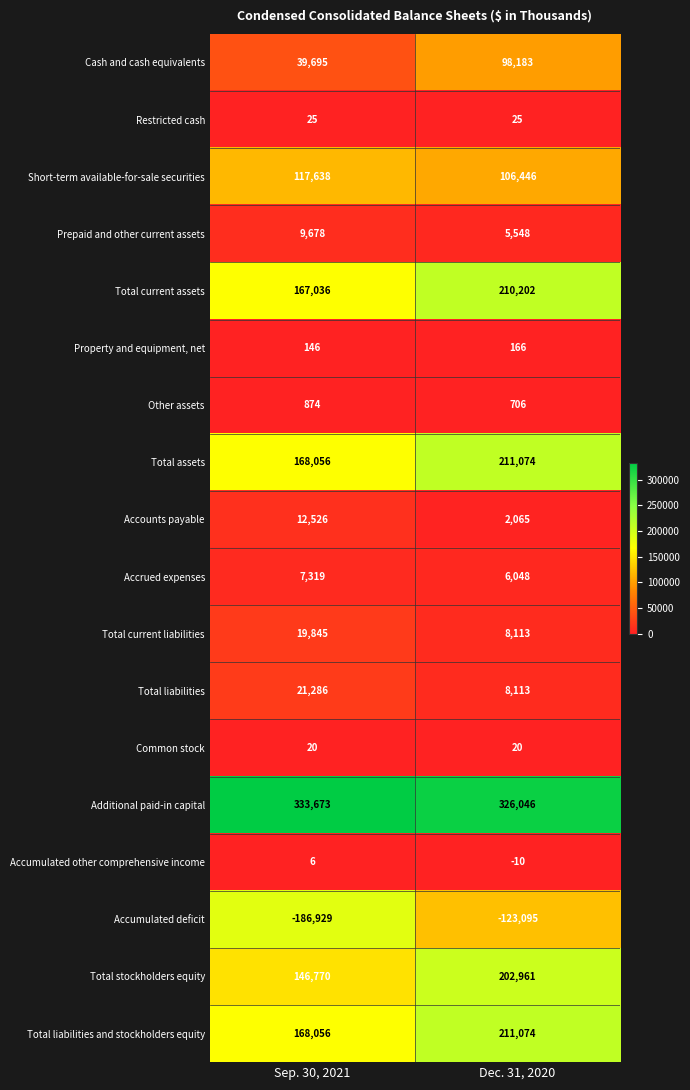

What is the total value across all series at Sep. 30, 2021?

1025720